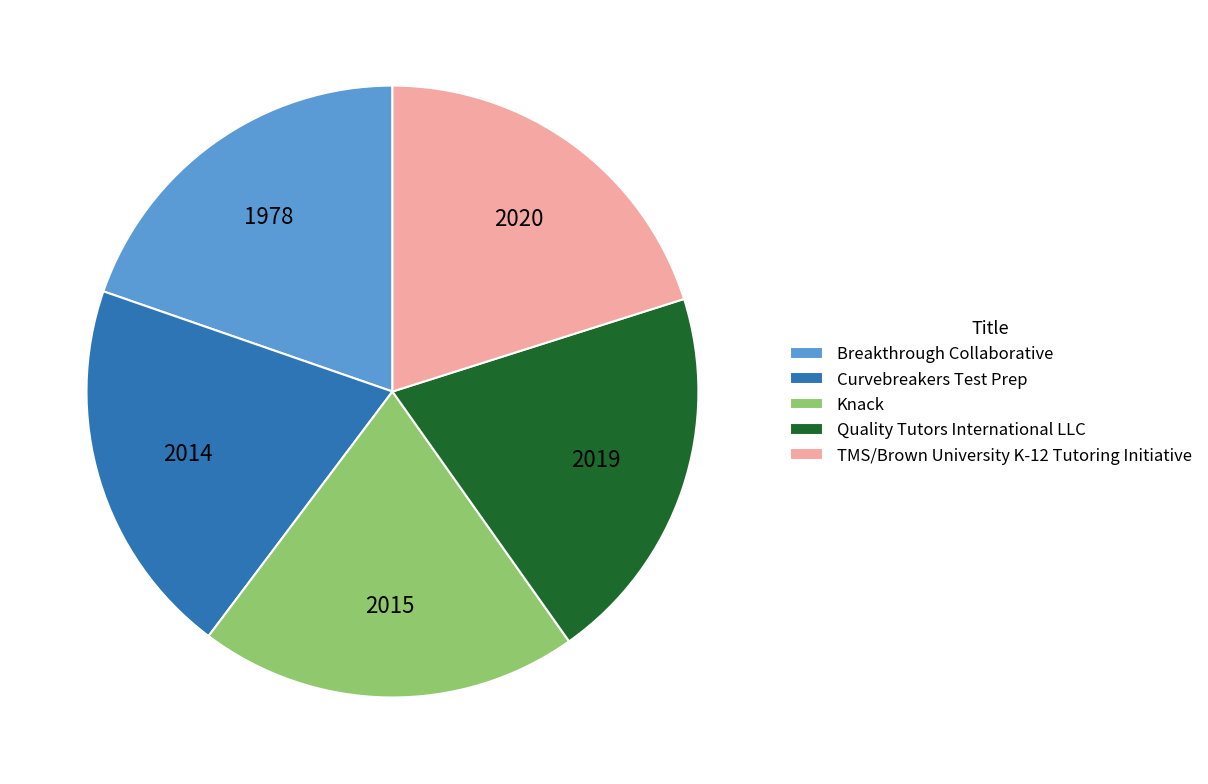

Does TMS/Brown University K-12 Tutoring Initiative account for over 50% of the chart?

No